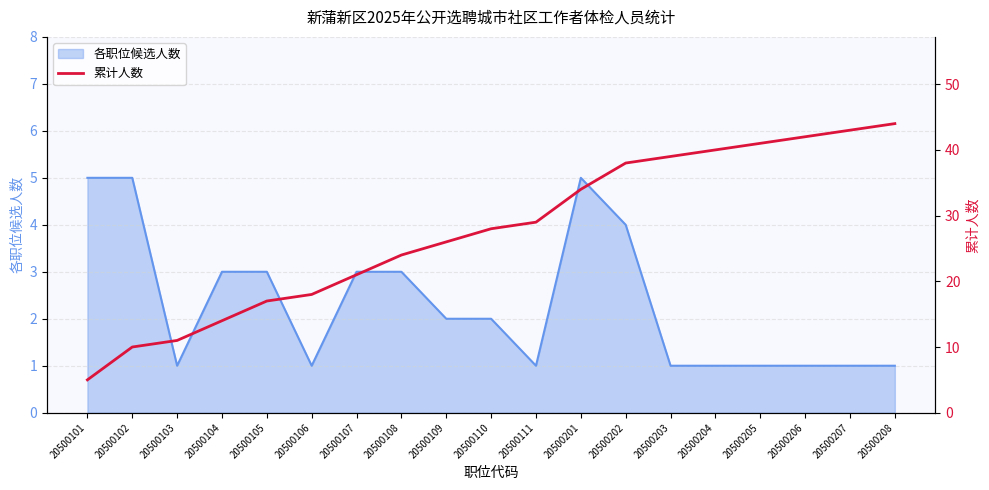

True or false: the data has more than 2 interior local peaks.

False